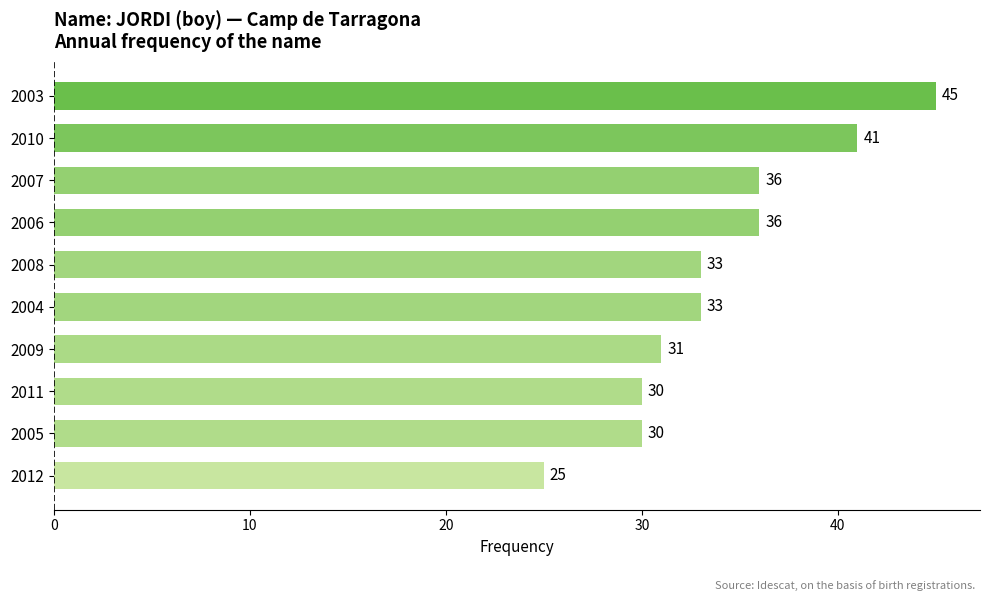

What is the sum of all values?

340